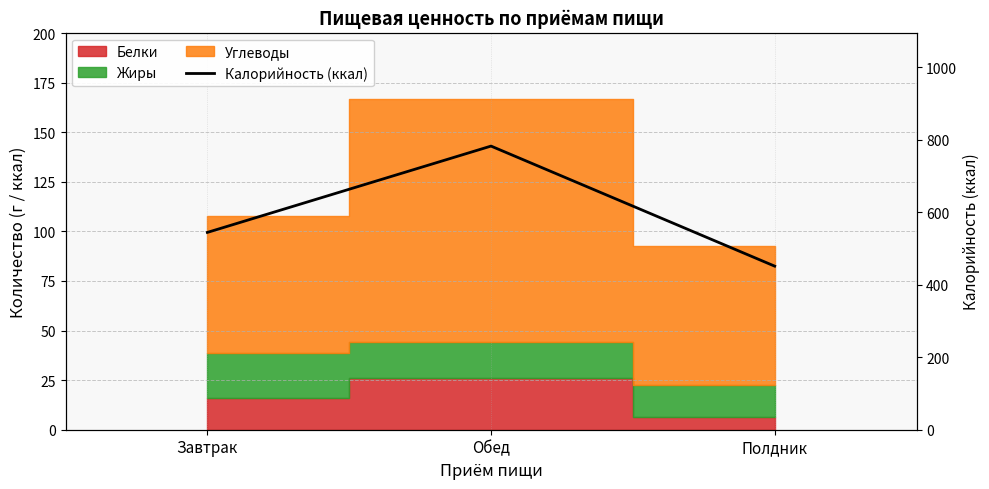

How many lines are shown in the chart?

1